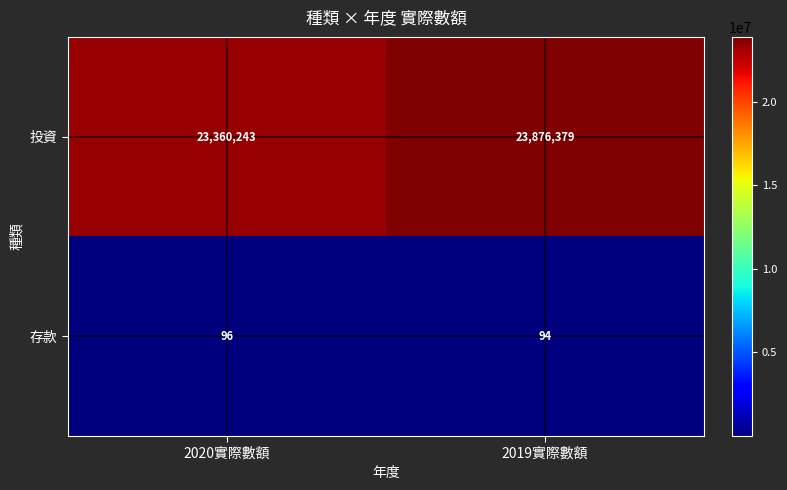

What is the average value of the 存款 series?

95